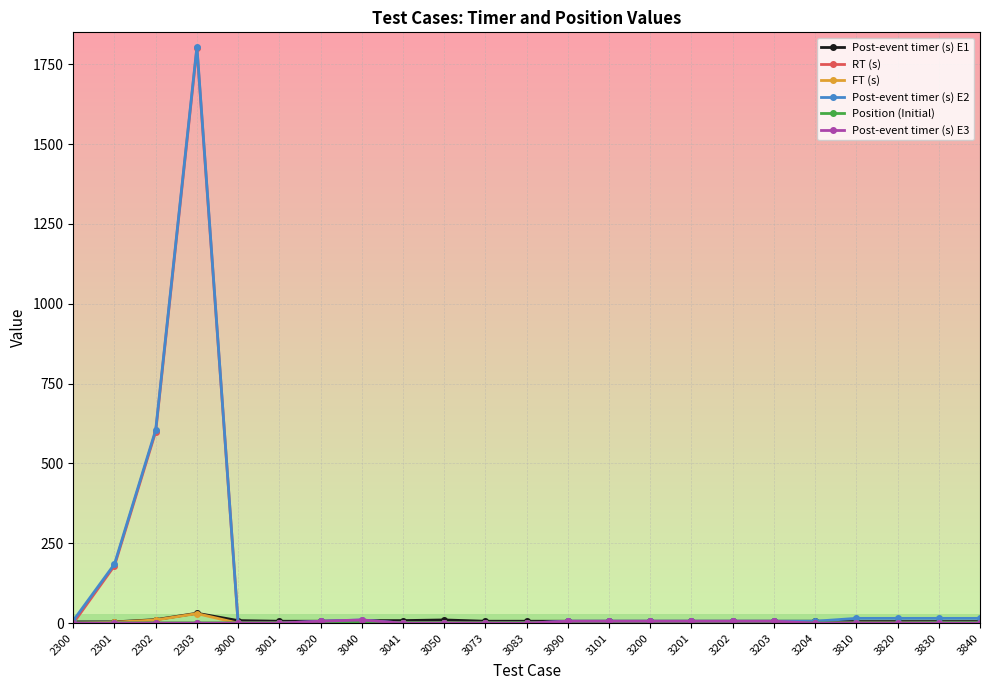

Where is RT (s) nearest to the value 900?

2302